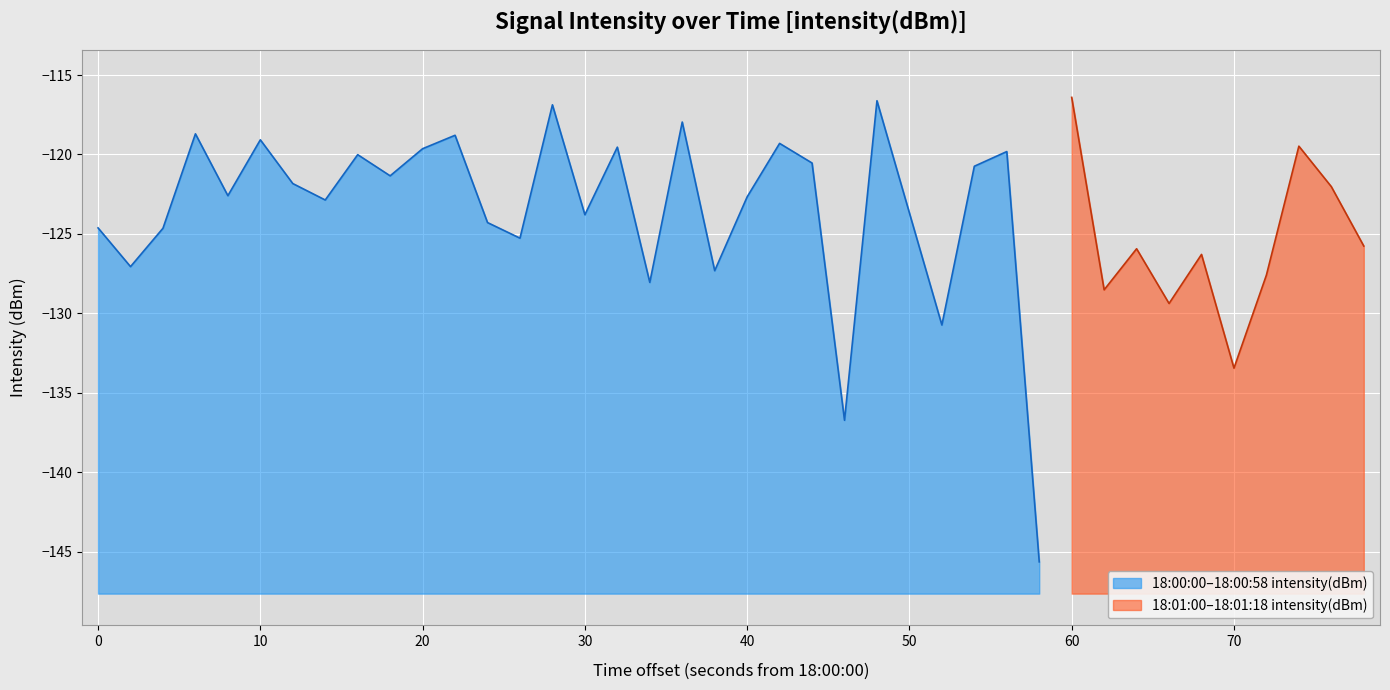

Rank the categories by value from lowest to highest.

29, 23, 35, 26, 33, 31, 17, 36, 19, 1, 34, 32, 39, 13, 2, 0, 12, 15, 25, 7, 20, 4, 38, 6, 9, 27, 22, 8, 28, 10, 16, 37, 21, 5, 11, 3, 18, 14, 24, 30